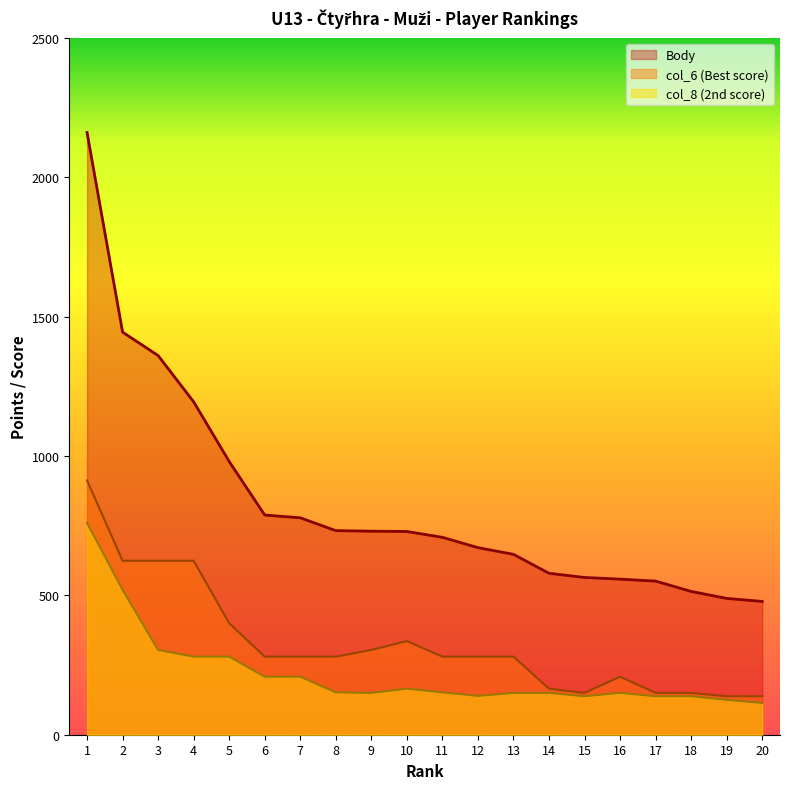

What is the value of the Body point at the 20th from the left?

478